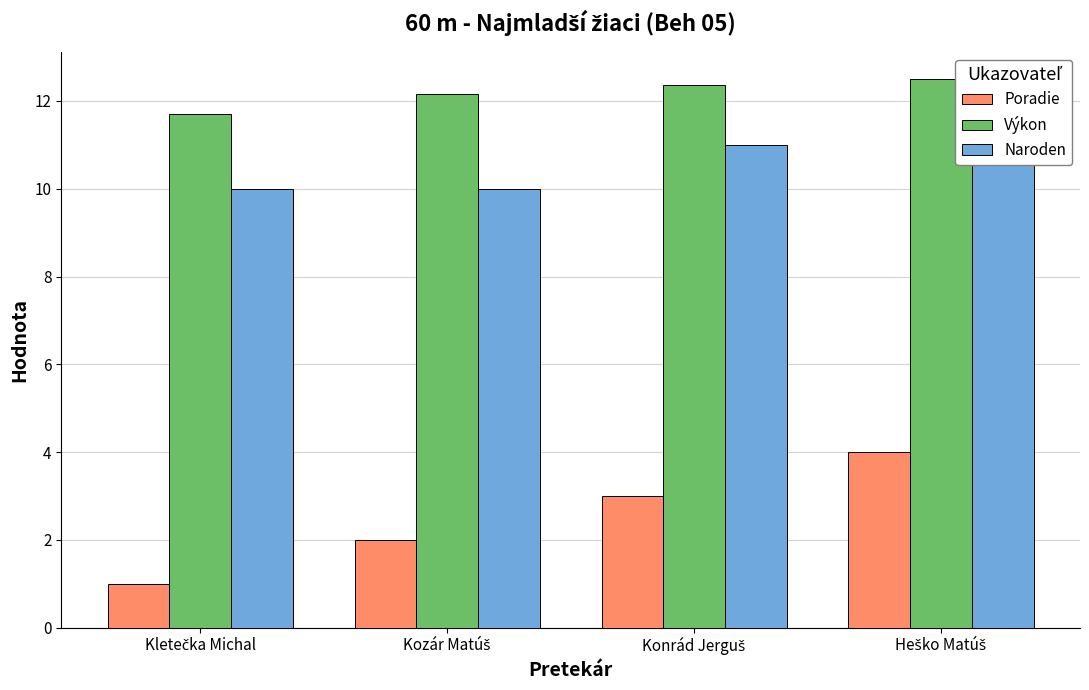

Count the Poradie values in the range 2 to 4.

3